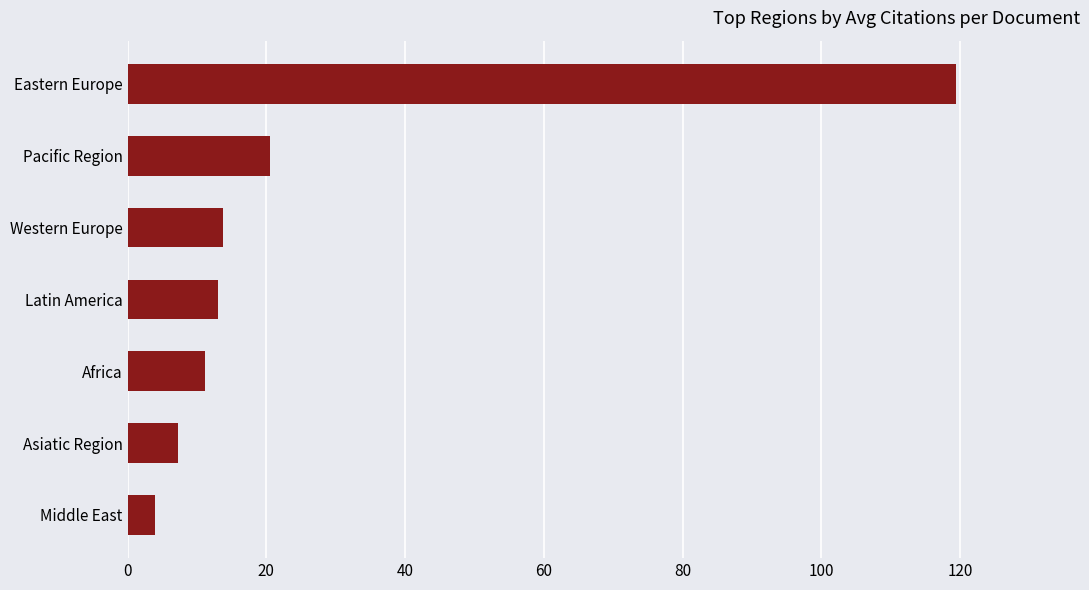

True or false: the data shows 188.6 at Eastern Europe.

False